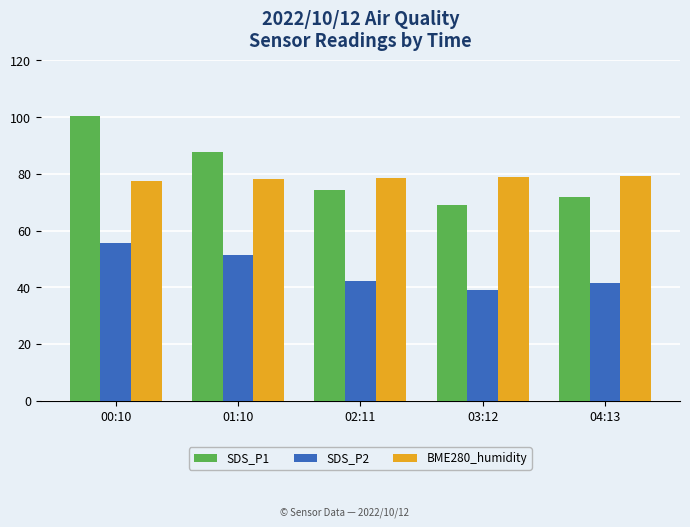

The SDS_P1 series shows 96.8 at 02:11. True or false?

False